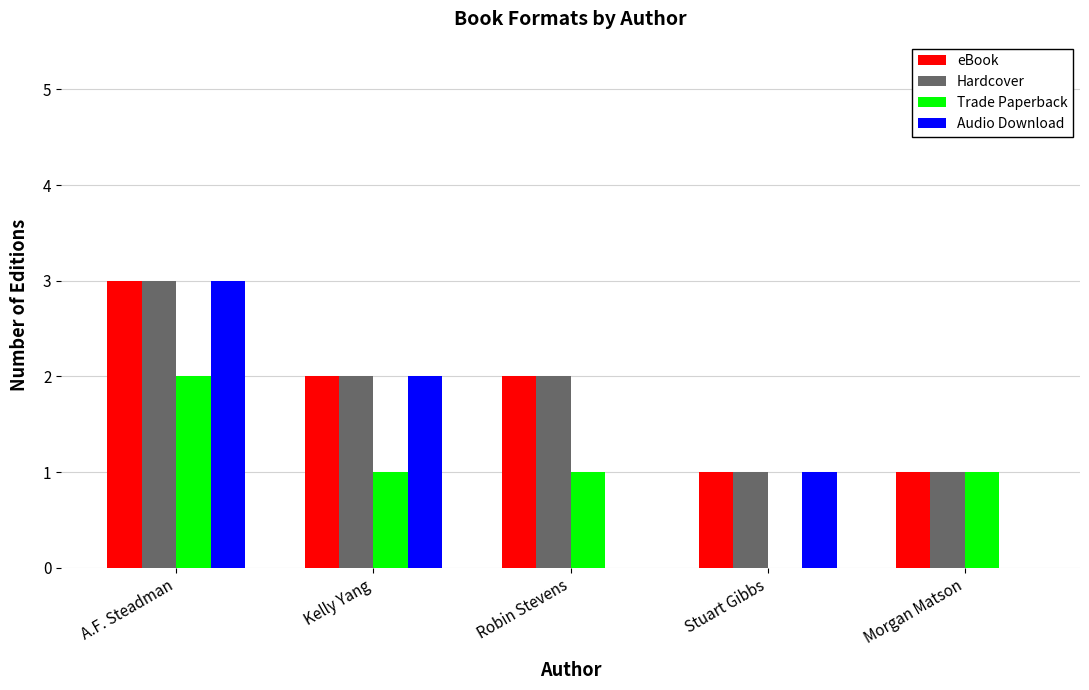

Reading left to right, list all the values displayed in this chart.

eBook: A.F. Steadman=3	Kelly Yang=2	Robin Stevens=2	Stuart Gibbs=1	Morgan Matson=1
Hardcover: A.F. Steadman=3	Kelly Yang=2	Robin Stevens=2	Stuart Gibbs=1	Morgan Matson=1
Trade Paperback: A.F. Steadman=2	Kelly Yang=1	Robin Stevens=1	Stuart Gibbs=0	Morgan Matson=1
Audio Download: A.F. Steadman=3	Kelly Yang=2	Robin Stevens=0	Stuart Gibbs=1	Morgan Matson=0